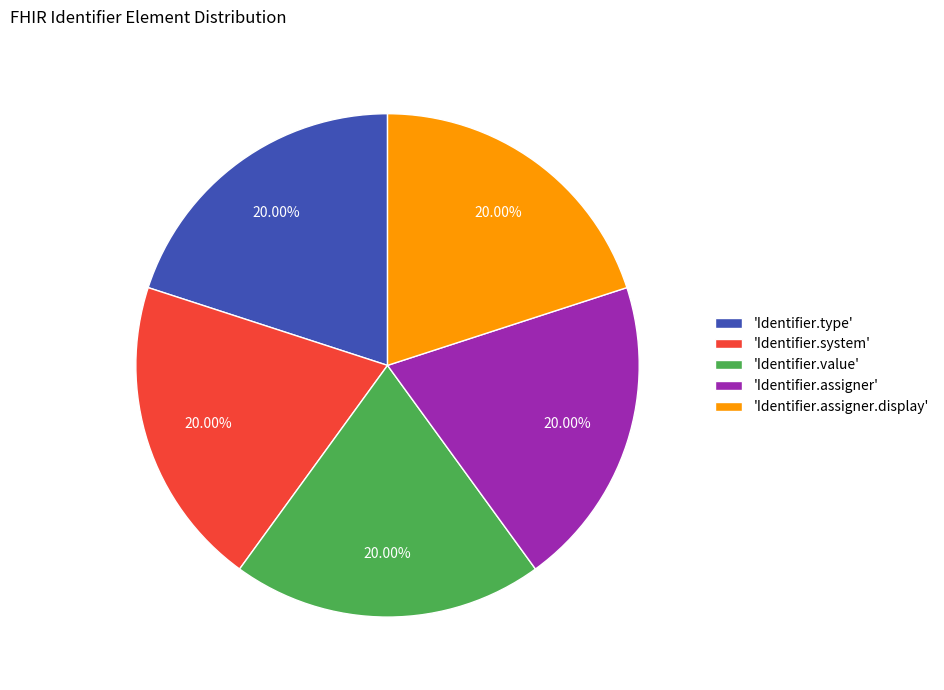

How many segments does this pie chart have?

5